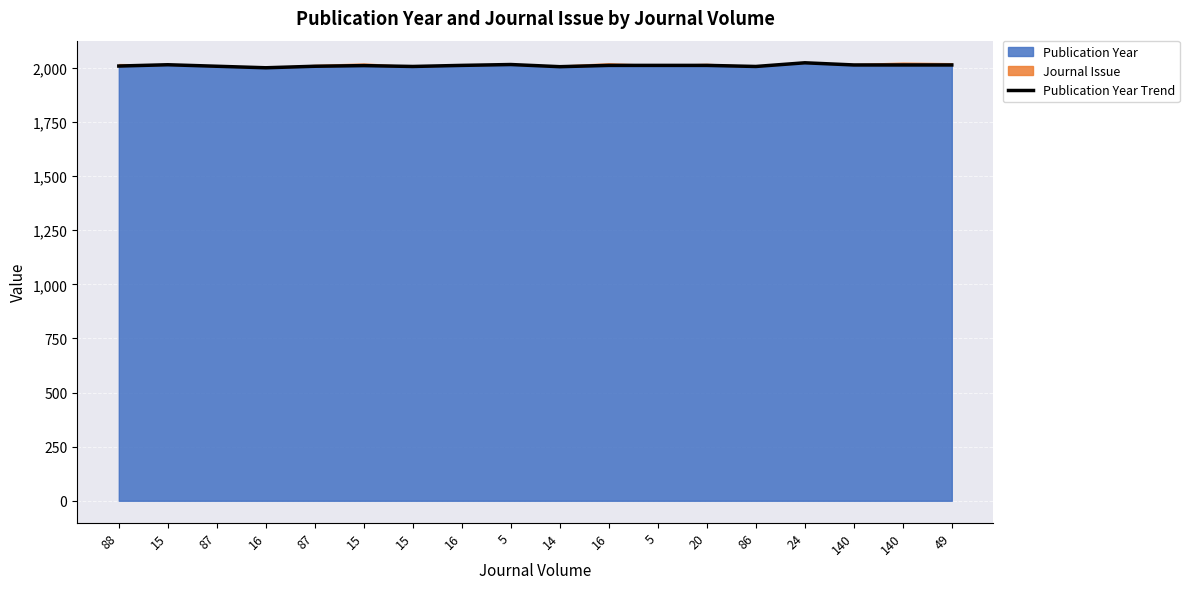

What is the difference between the maximum and minimum values?

23